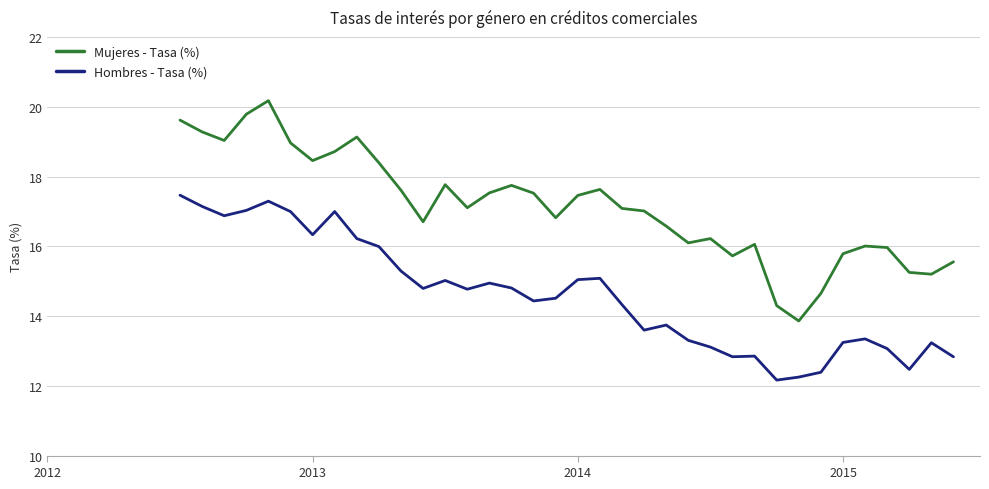

What is the maximum value for Hombres - Tasa (%)?

17.5